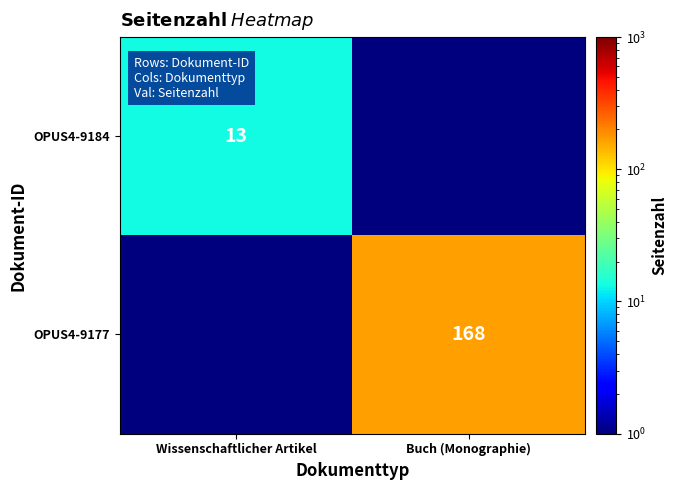

The OPUS4-9184 series shows 13.0 at Wissenschaftlicher Artikel. True or false?

True